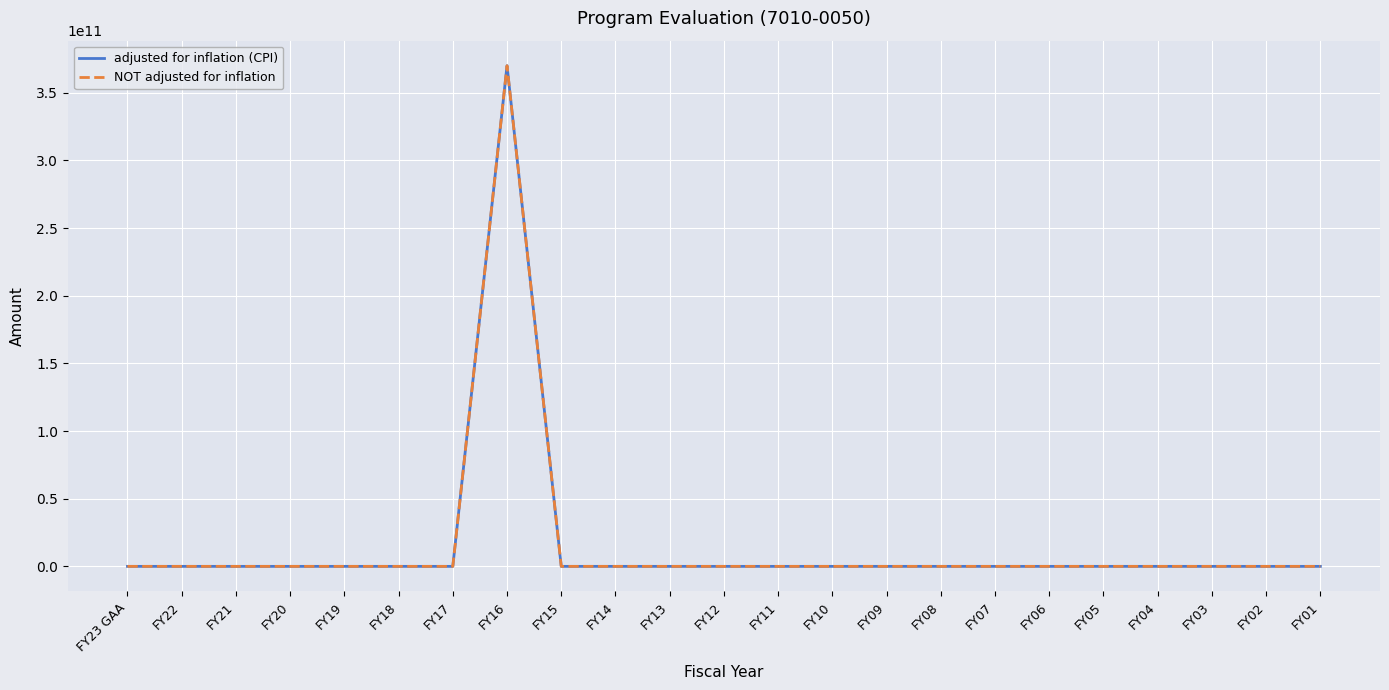

What position from the left is FY12?

12